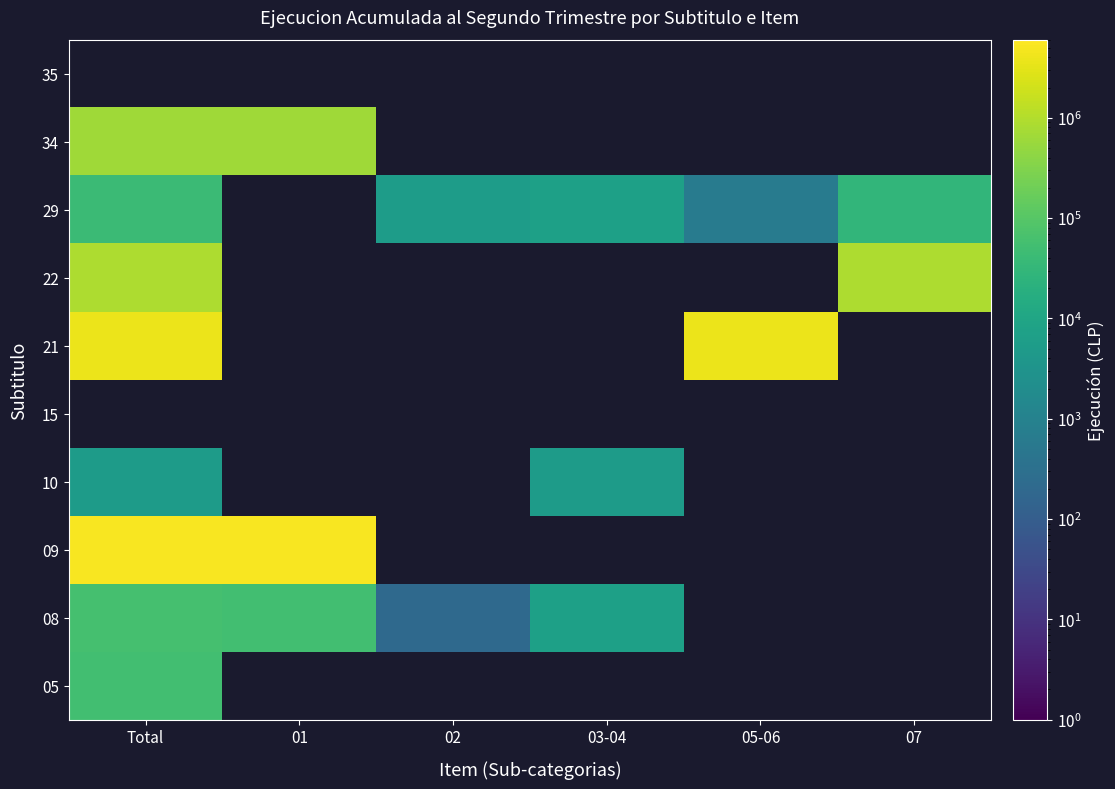

At which label is 09 closest to 5014606?

Total